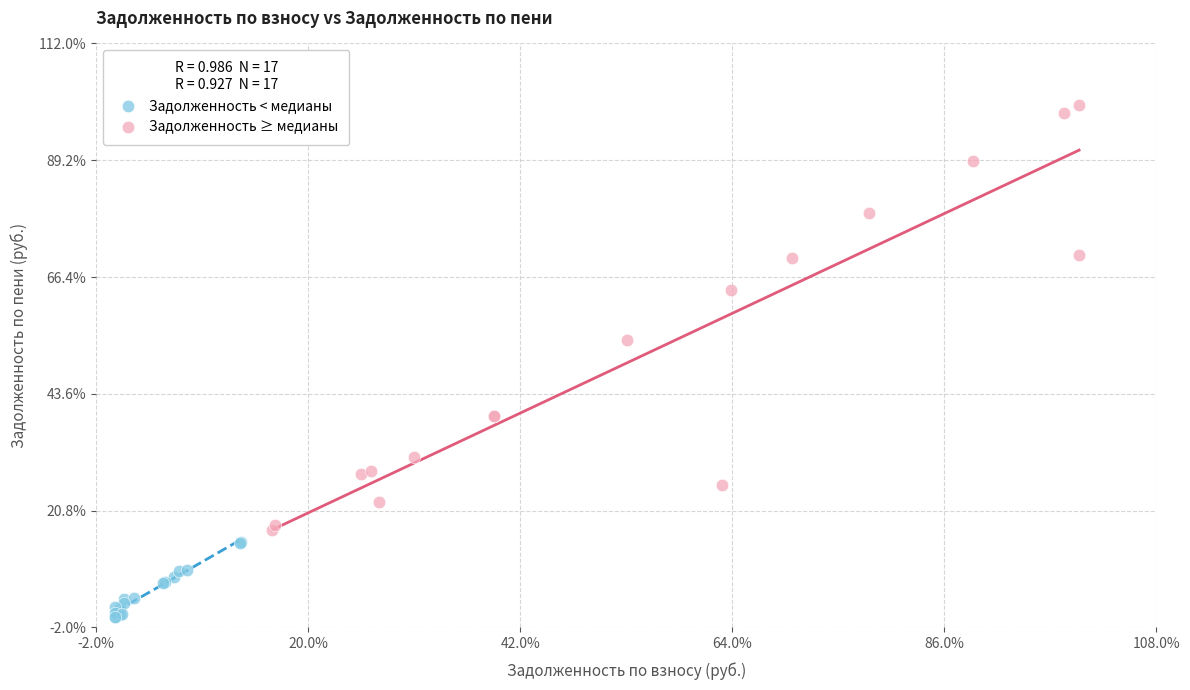

What are all the series names shown in the legend?

Задолженность < медианы, Задолженность ≥ медианы